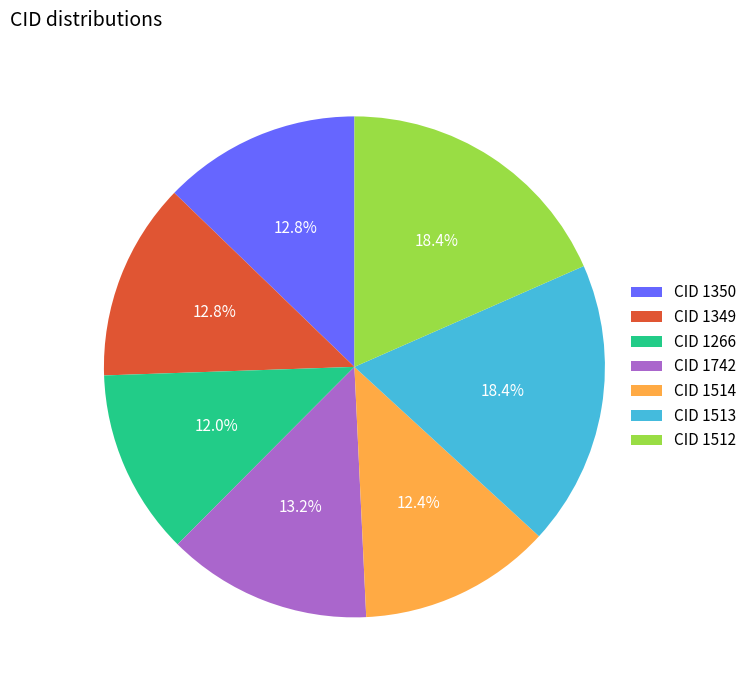

Does any single category account for the majority?

No